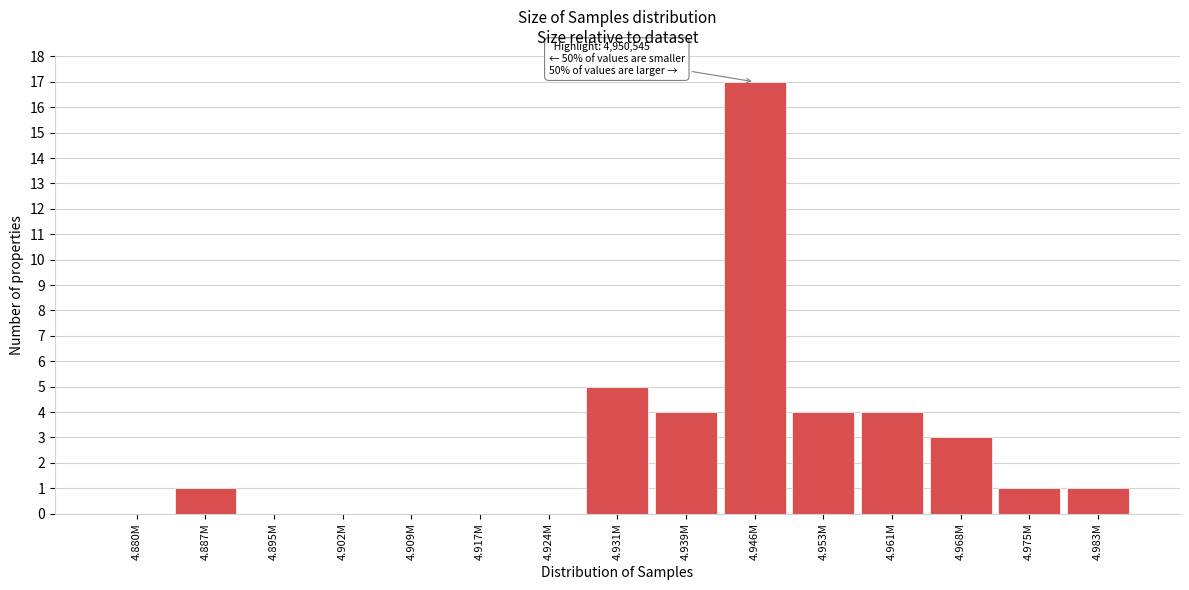

Reading left to right, what are all the values shown in this chart?

4.880M=0	4.887M=1	4.895M=0	4.902M=0	4.909M=0	4.917M=0	4.924M=0	4.931M=5	4.939M=4	4.946M=17	4.953M=4	4.961M=4	4.968M=3	4.975M=1	4.983M=1